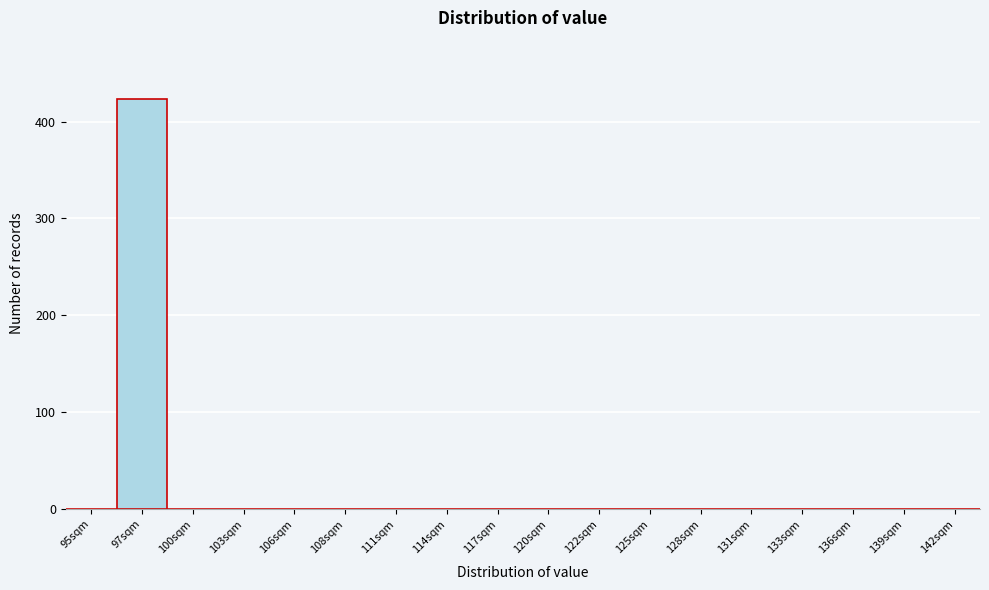

Reading left to right, extract all data points from this chart.

95sqm=0	97sqm=423	100sqm=0	103sqm=0	106sqm=0	108sqm=0	111sqm=0	114sqm=0	117sqm=0	120sqm=0	122sqm=0	125sqm=0	128sqm=0	131sqm=0	133sqm=0	136sqm=0	139sqm=0	142sqm=0